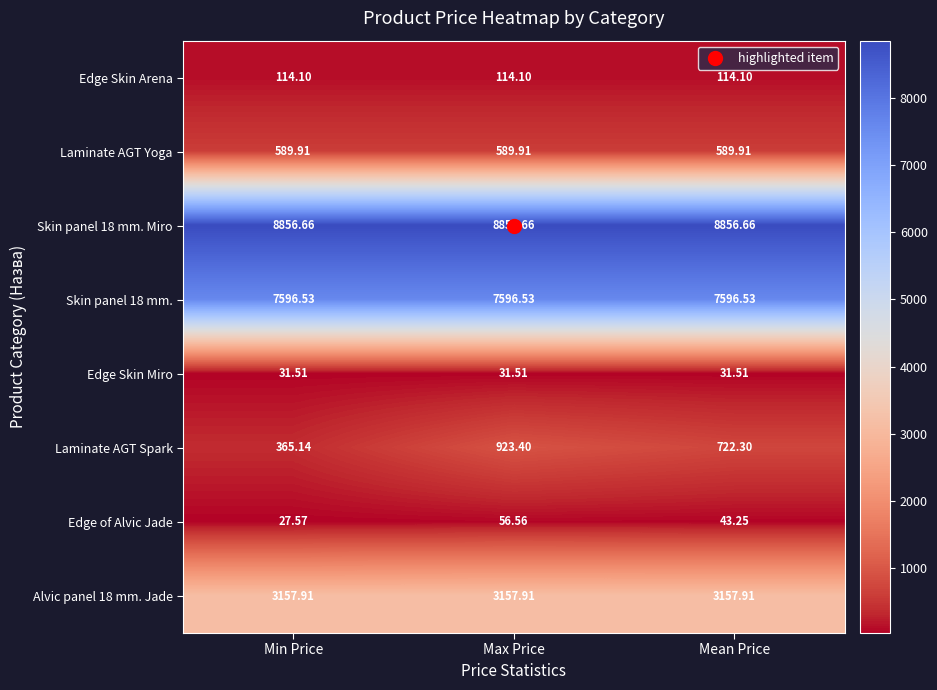

How many series are shown in this chart?

8